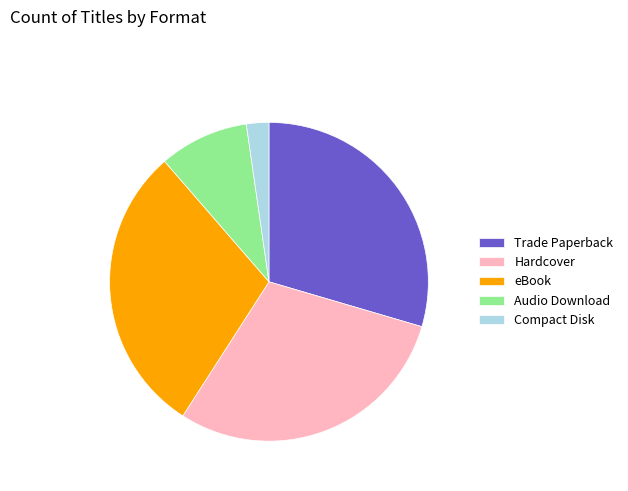

What is the ratio of the value at Audio Download to the value at Trade Paperback?

0.3